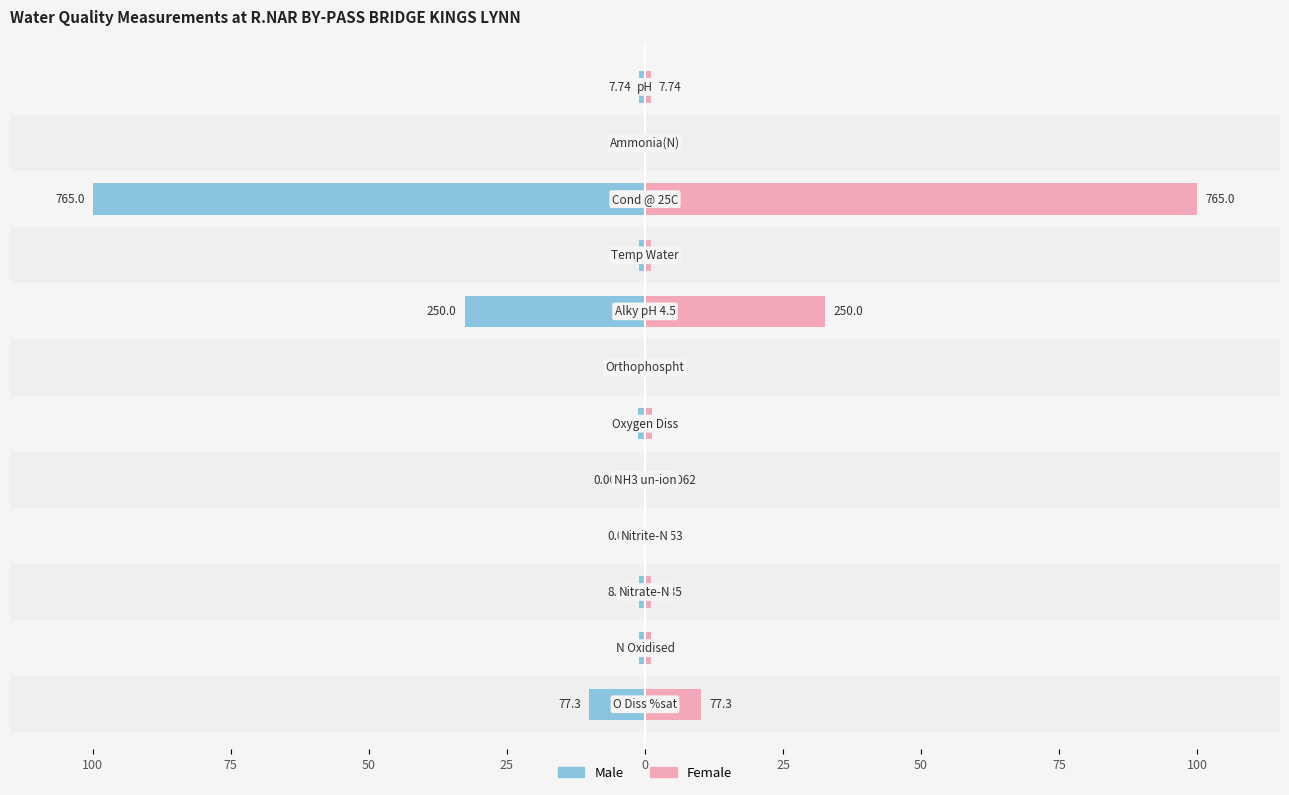

What are all the series names shown in the legend?

Male, Female